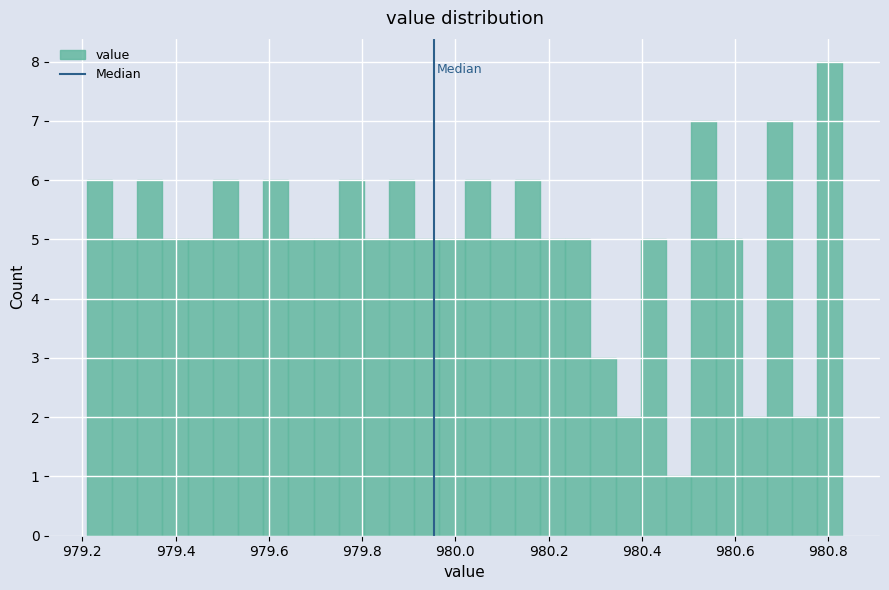

Read against the x-axis, roughly where is the centre of the tallest bar?

980.80